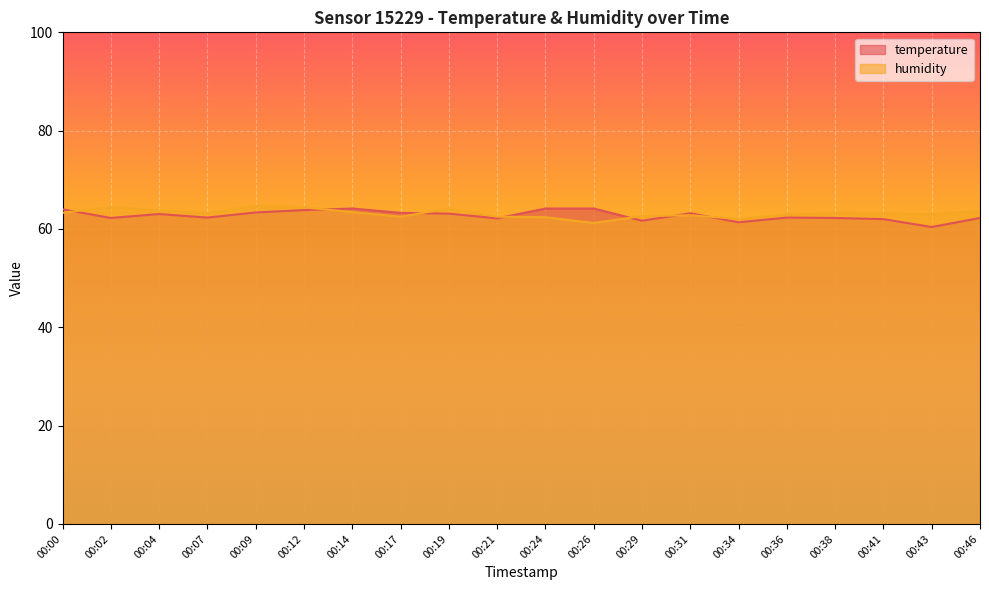

Rank the series by their average value, from highest to lowest.

humidity, temperature